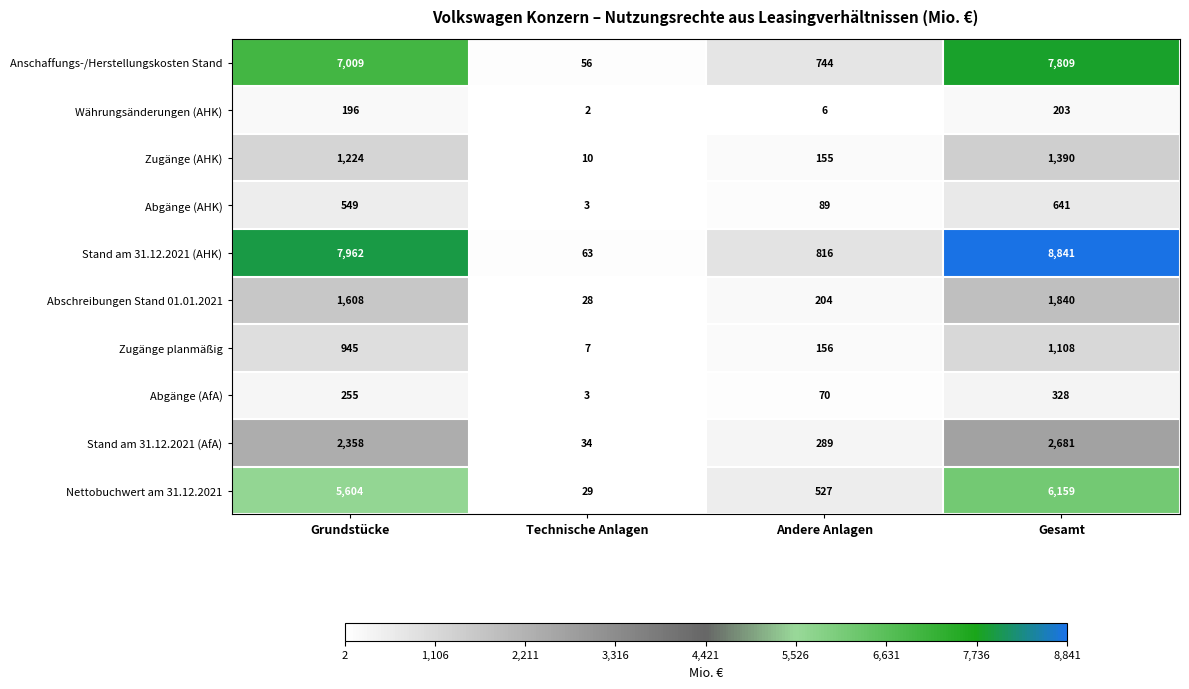

Rank the categories by Stand am 31.12.2021 (AfA) value from highest to lowest.

Gesamt, Grundstücke, Andere Anlagen, Technische Anlagen